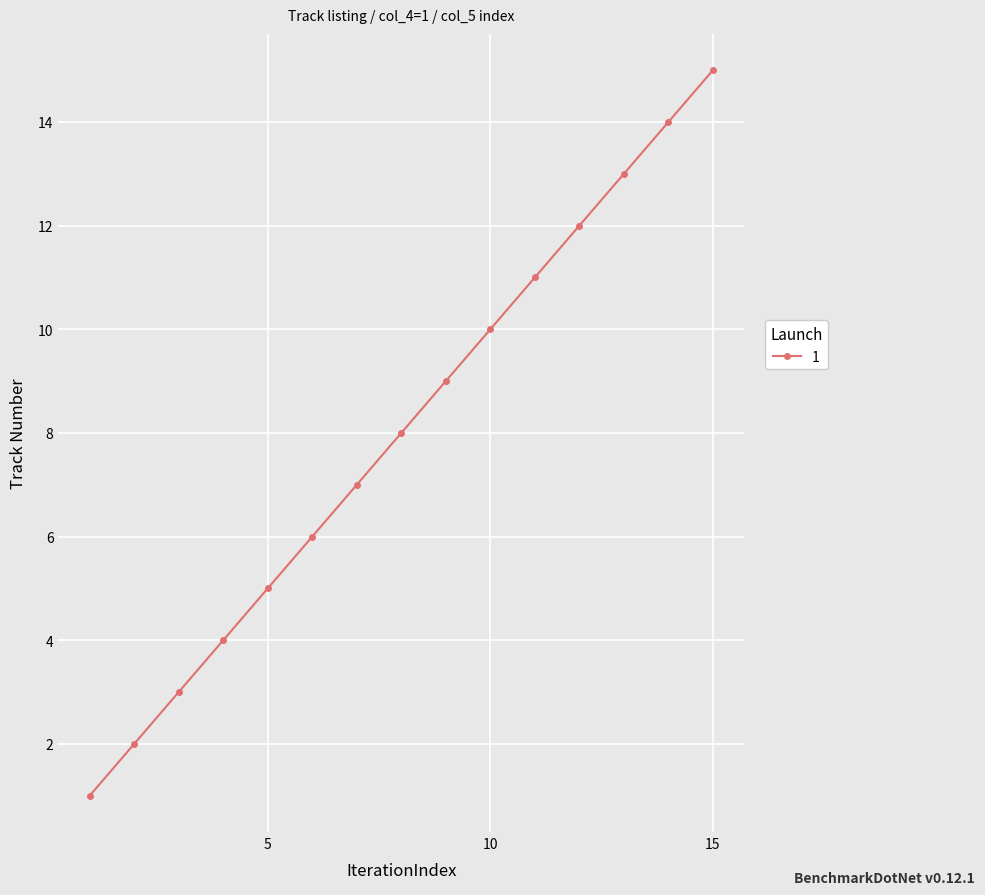

What is the difference between the maximum and minimum values?

14